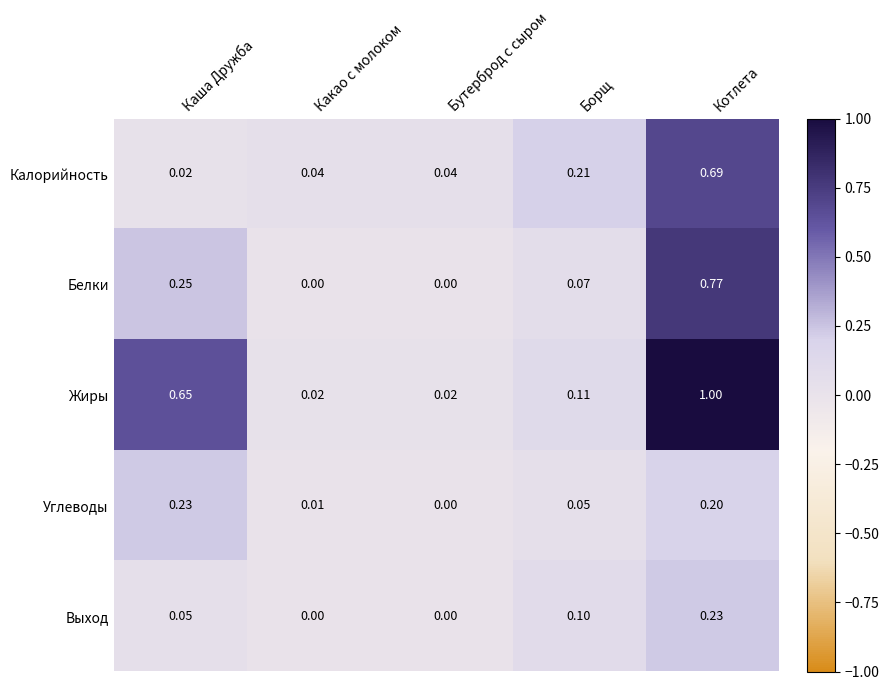

Rank the series at Борщ from lowest to highest value.

Углеводы, Белки, Выход, Жиры, Калорийность